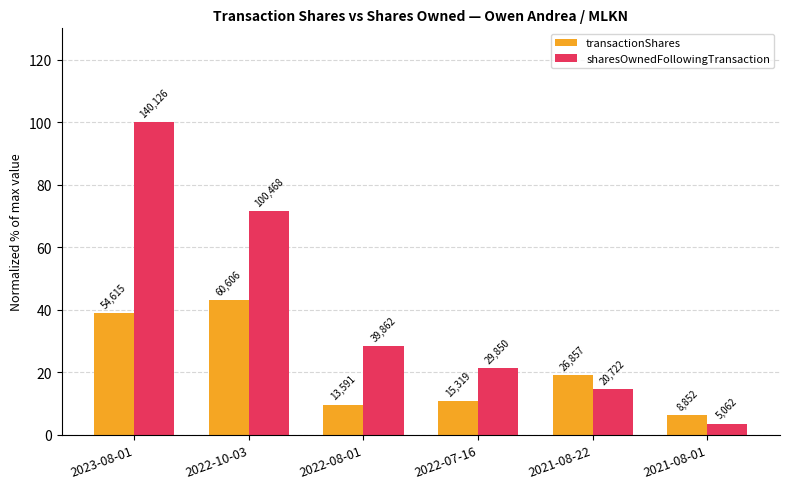

What are all the series names shown in the legend?

transactionShares, sharesOwnedFollowingTransaction